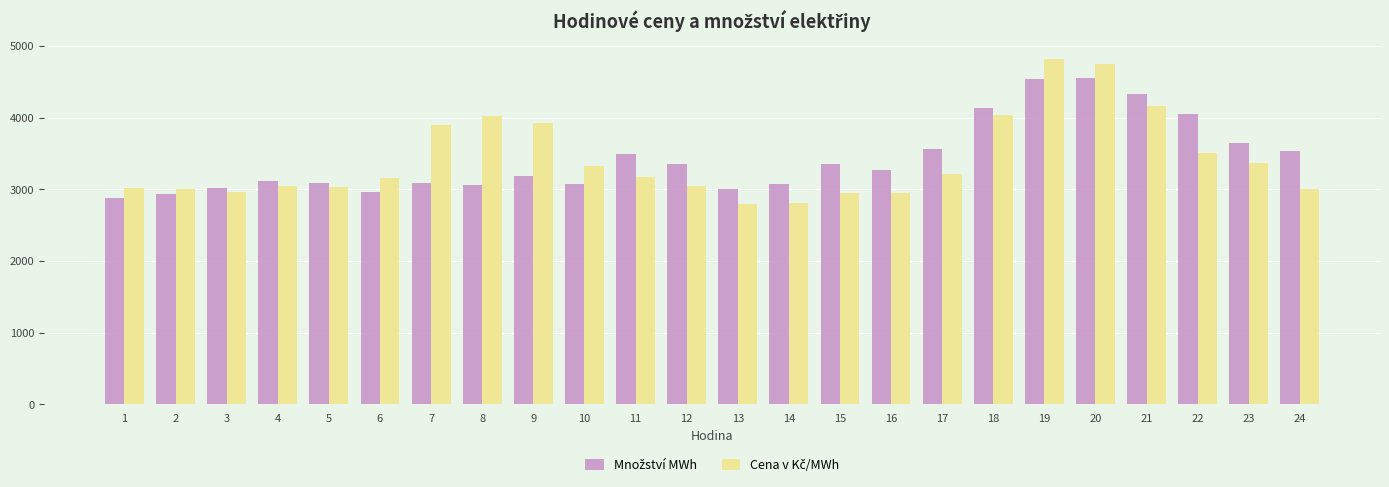

At how many categories does at least one series exceed 3715?

8